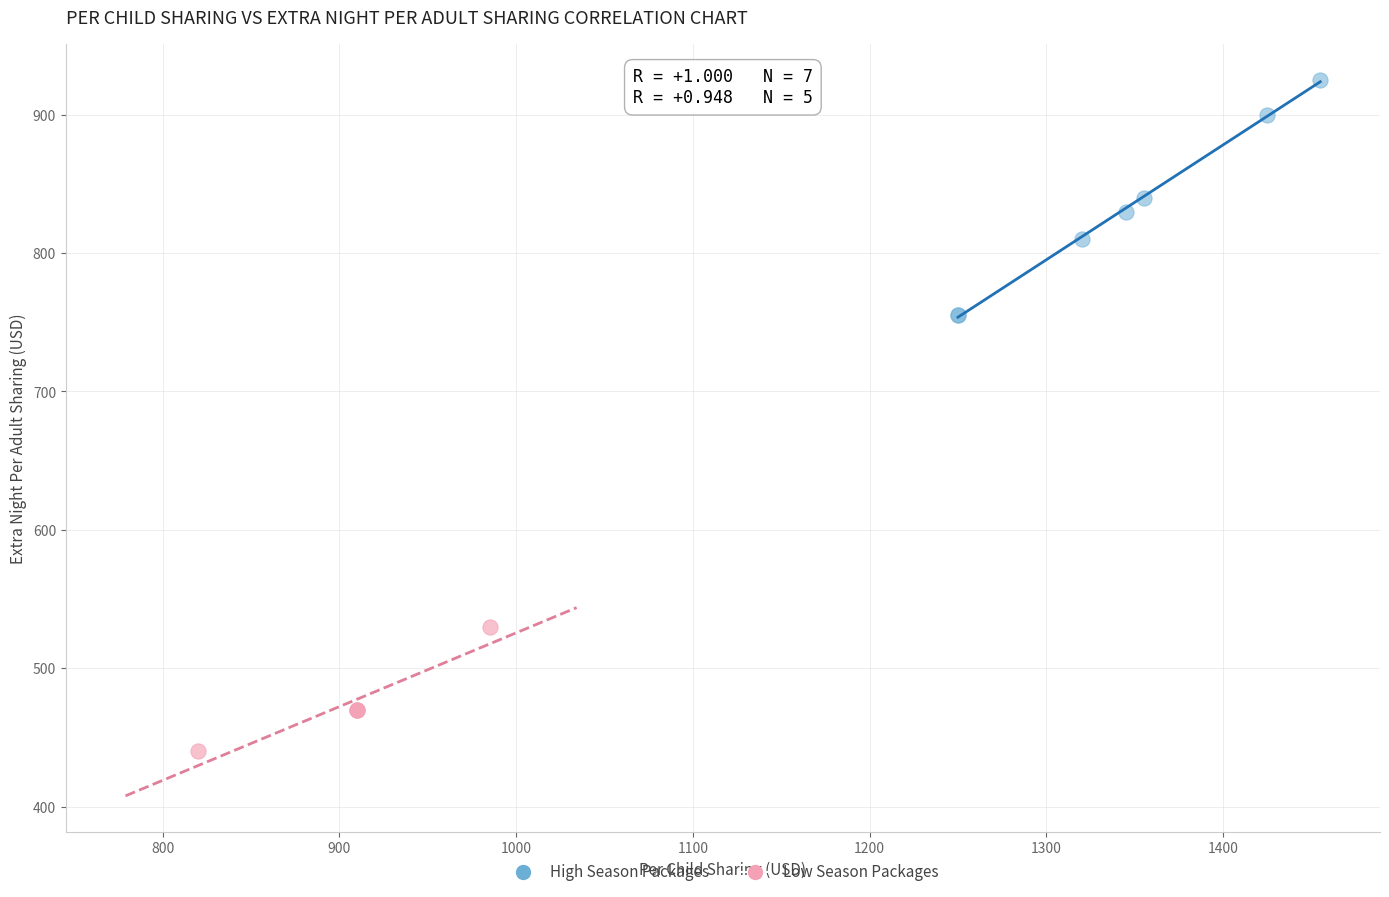

Which series has the largest Y range (max minus min)?

High Season Packages